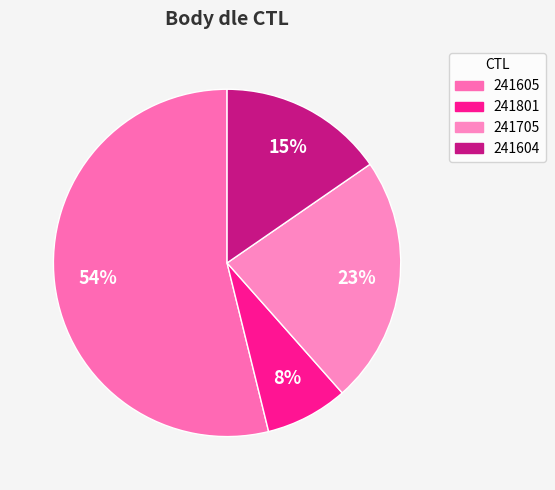

The 241705 slice represents 14% of the pie. True or false?

False